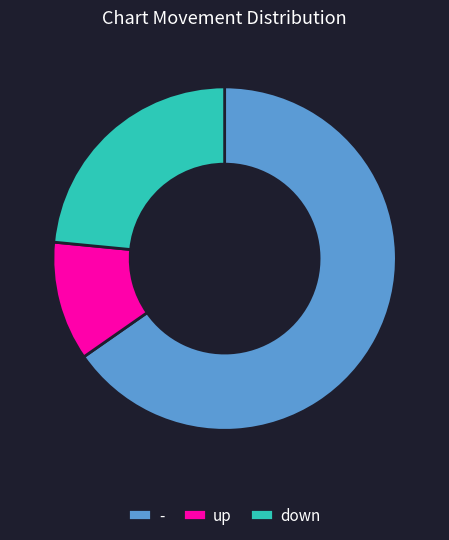

Is there a majority slice in this chart?

Yes